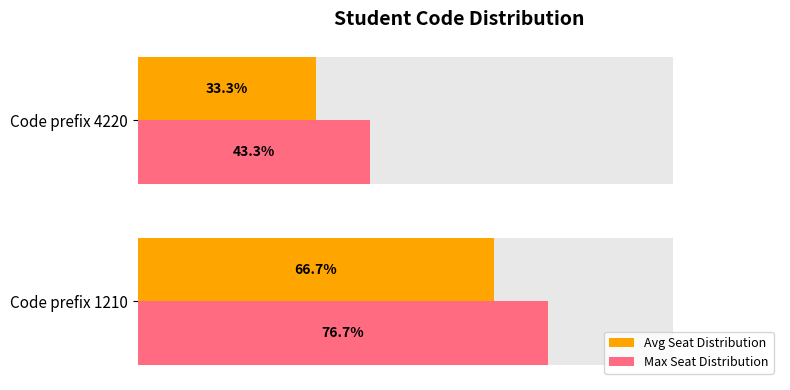

What is the maximum value for Avg Seat Distribution?

66.7